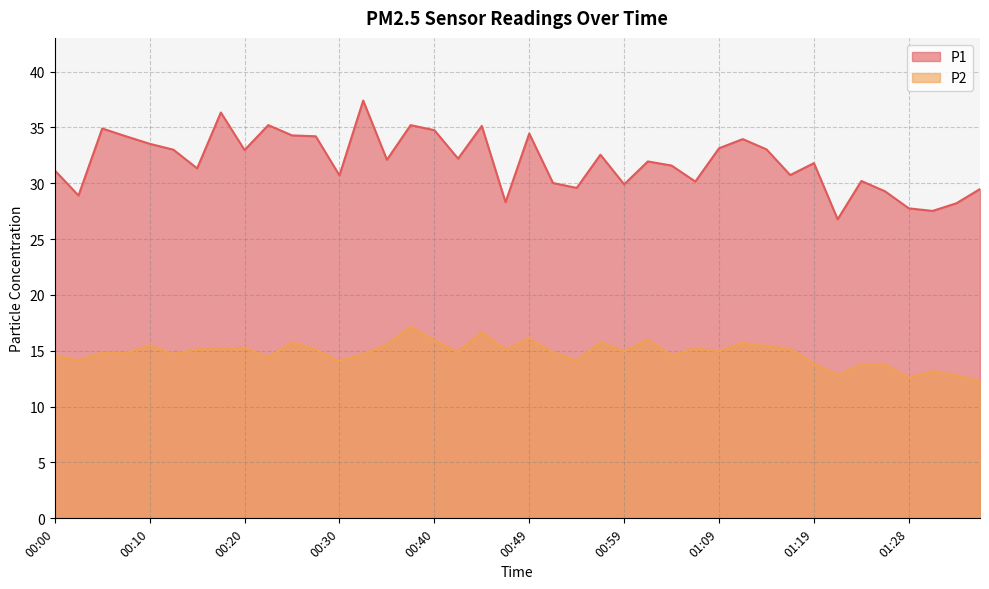

What is the difference between the second highest and second lowest values in the P1 series?

8.8